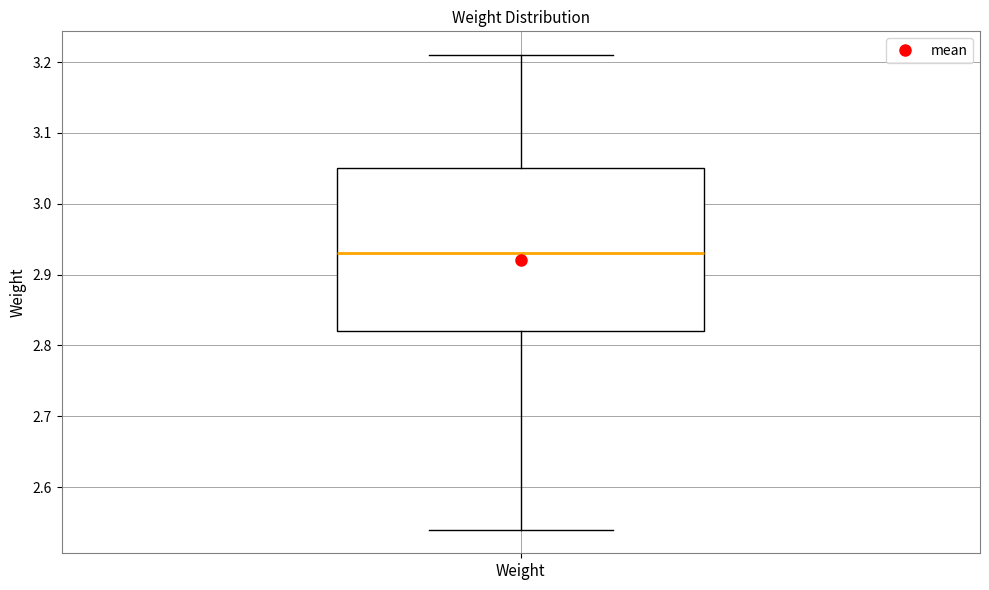

Transcribe this box plot: give where the median line is, the range the box spans, and where the two whiskers end, as read against the y-axis. The values are not printed on the chart, so give them approximately, as read against the axis.

median 2.93, box 2.82 to 3.05, whiskers 2.54 to 3.21